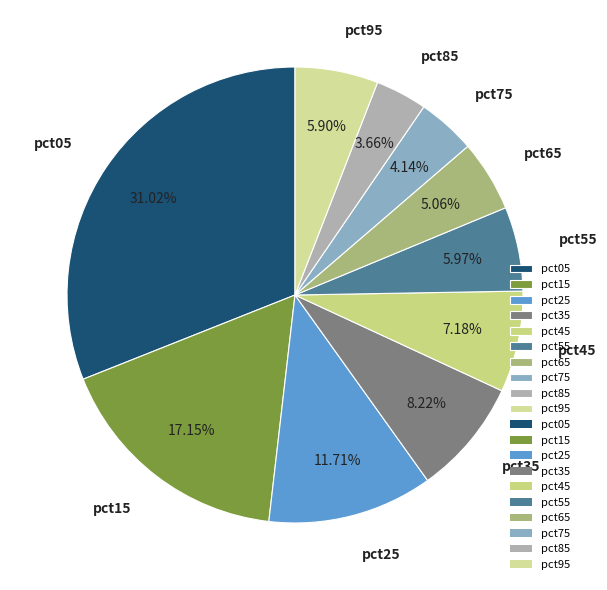

Is there a majority slice in this chart?

No